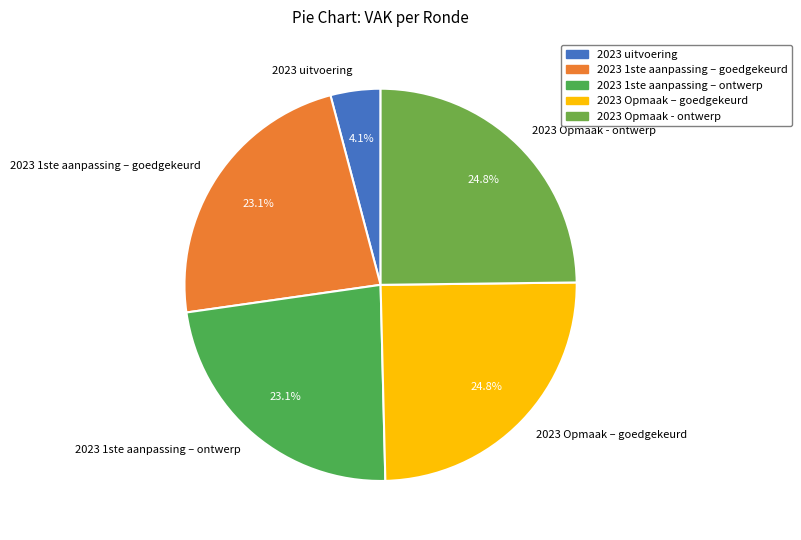

Which slice is the smallest?

2023 uitvoering